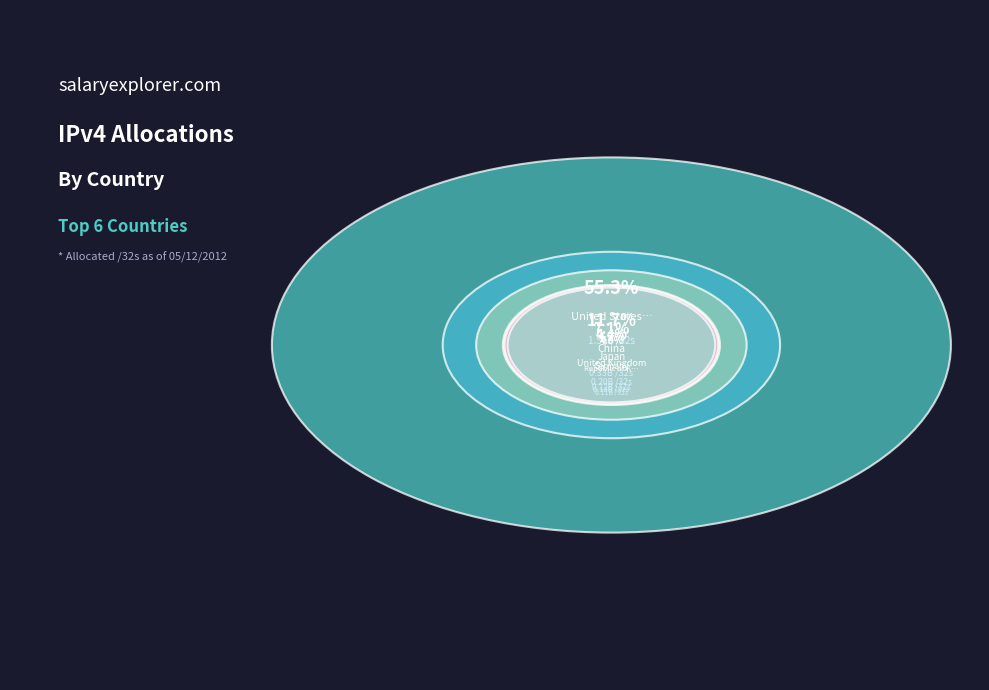

Does United States of America represent more than half of the total?

Yes